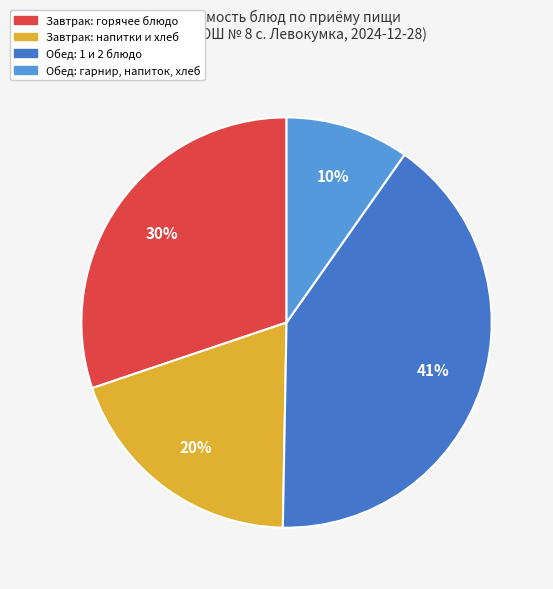

To the nearest percent, what is the difference between the largest and smallest slice percentages?

31%